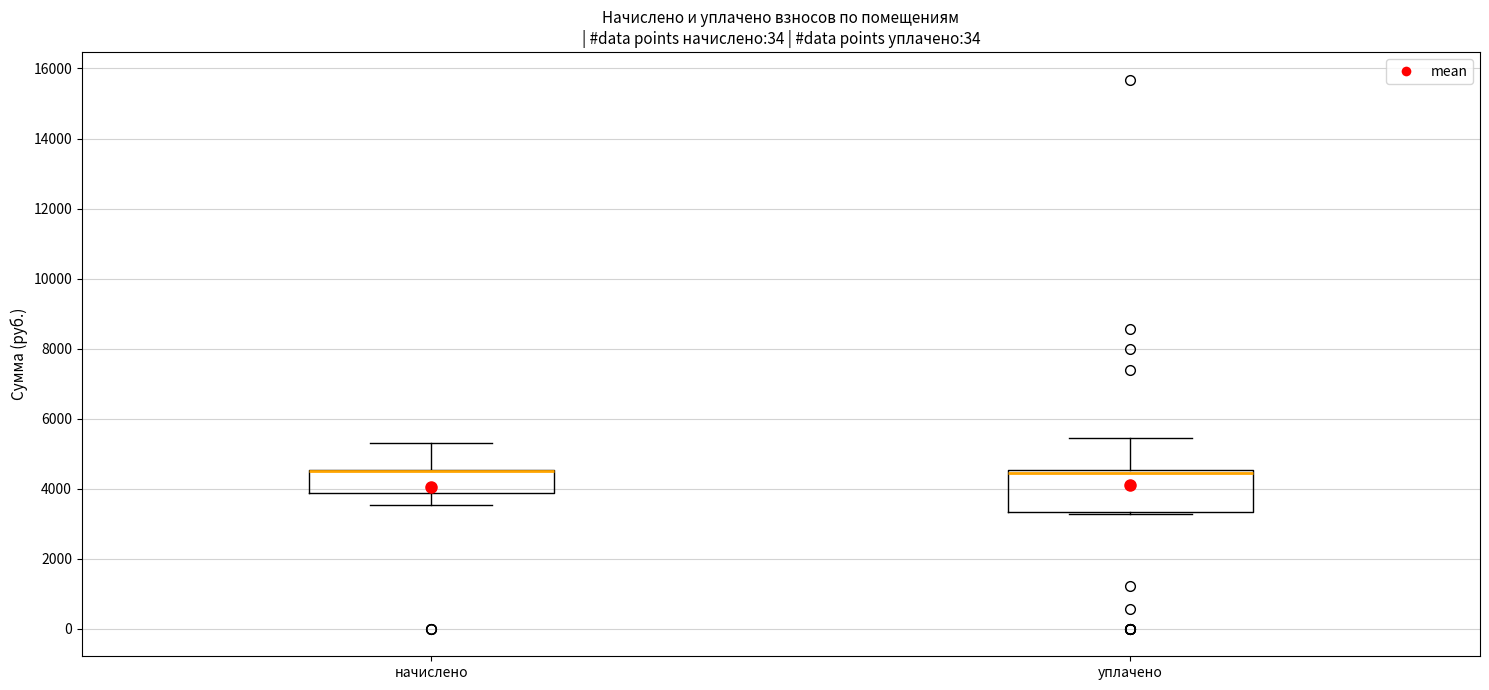

Reading left to right, read every box against the y-axis: the position of its median line, the range the box covers, and the ends of its whiskers. The values are not printed on the chart, so give them approximately, as read against the axis.

начислено: median 4600 (drawn on the box's upper edge), box 3800 to 4600, whiskers 3600 to 5400
уплачено: median 4400, box 3400 to 4600, whiskers 3200 to 5400